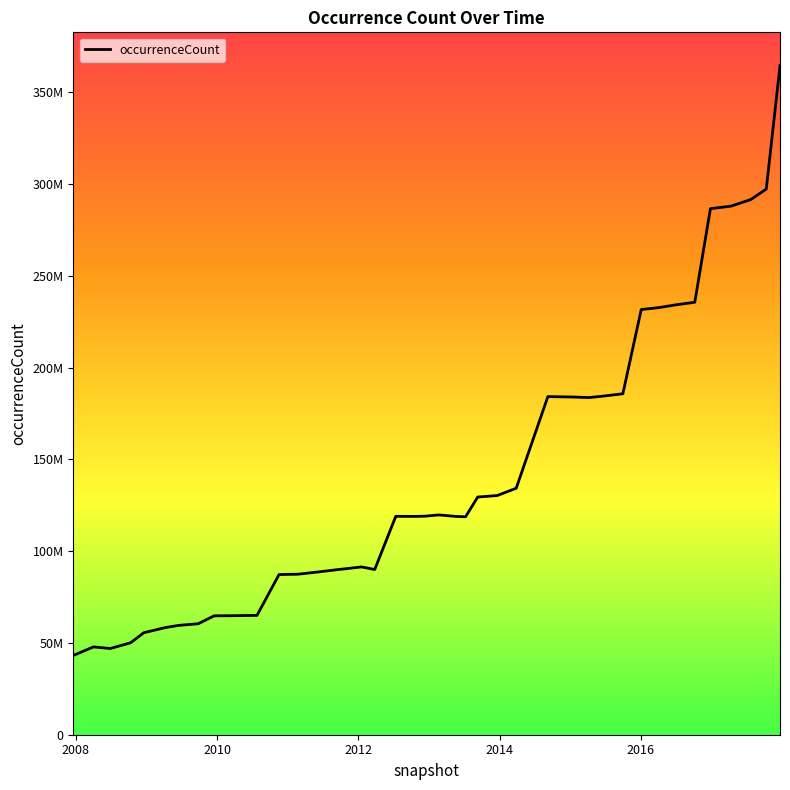

What is the greatest value displayed?

364509845